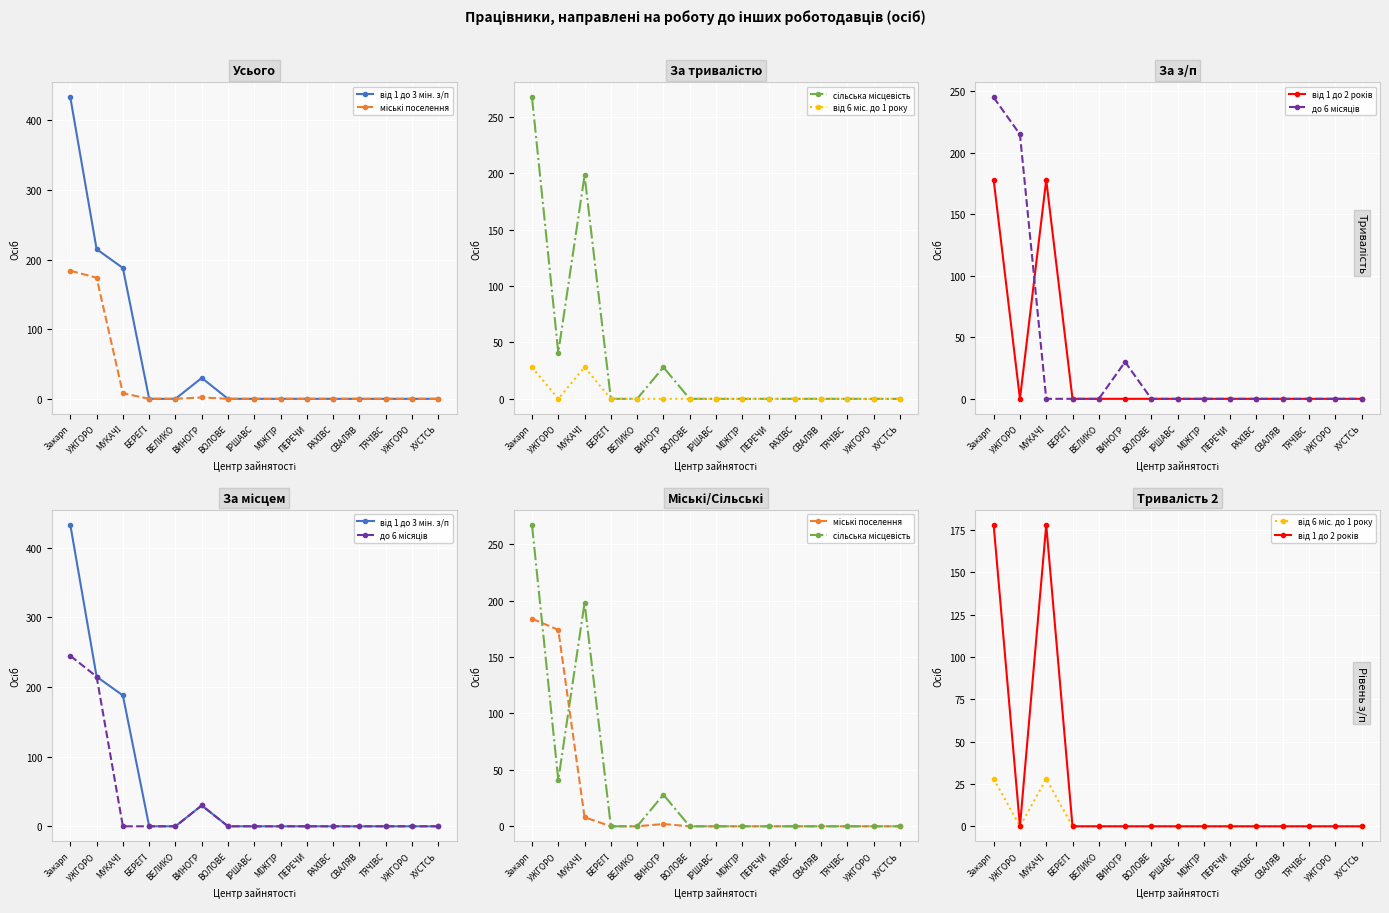

In сільська місцевість, how many points are lower than both neighbors (excluding endpoints)?

1